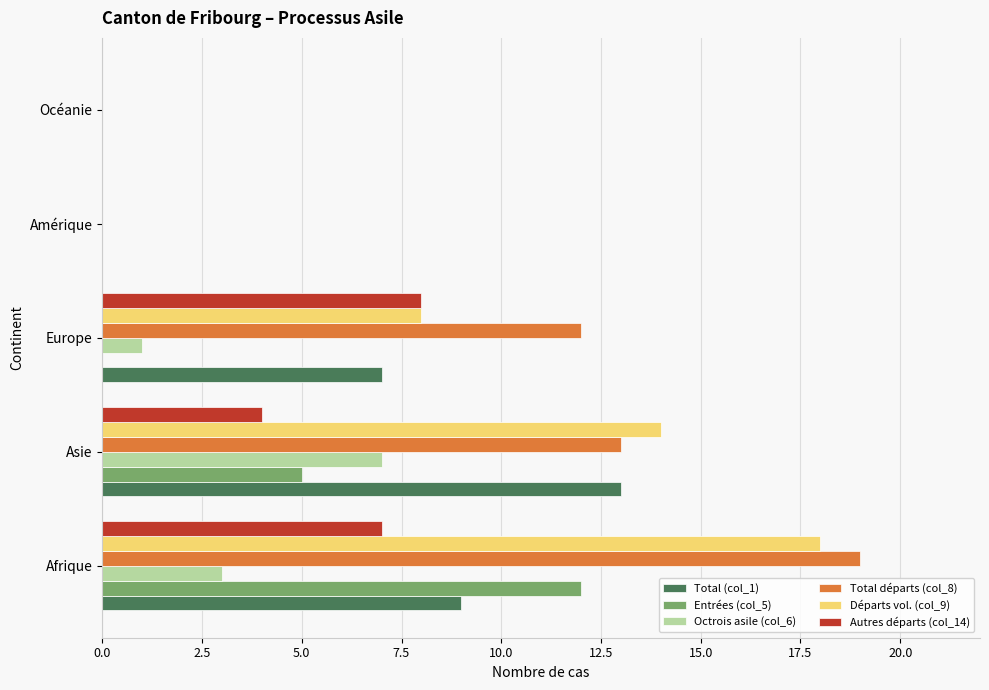

Which series has the largest range (max minus min)?

Total départs (col_8)